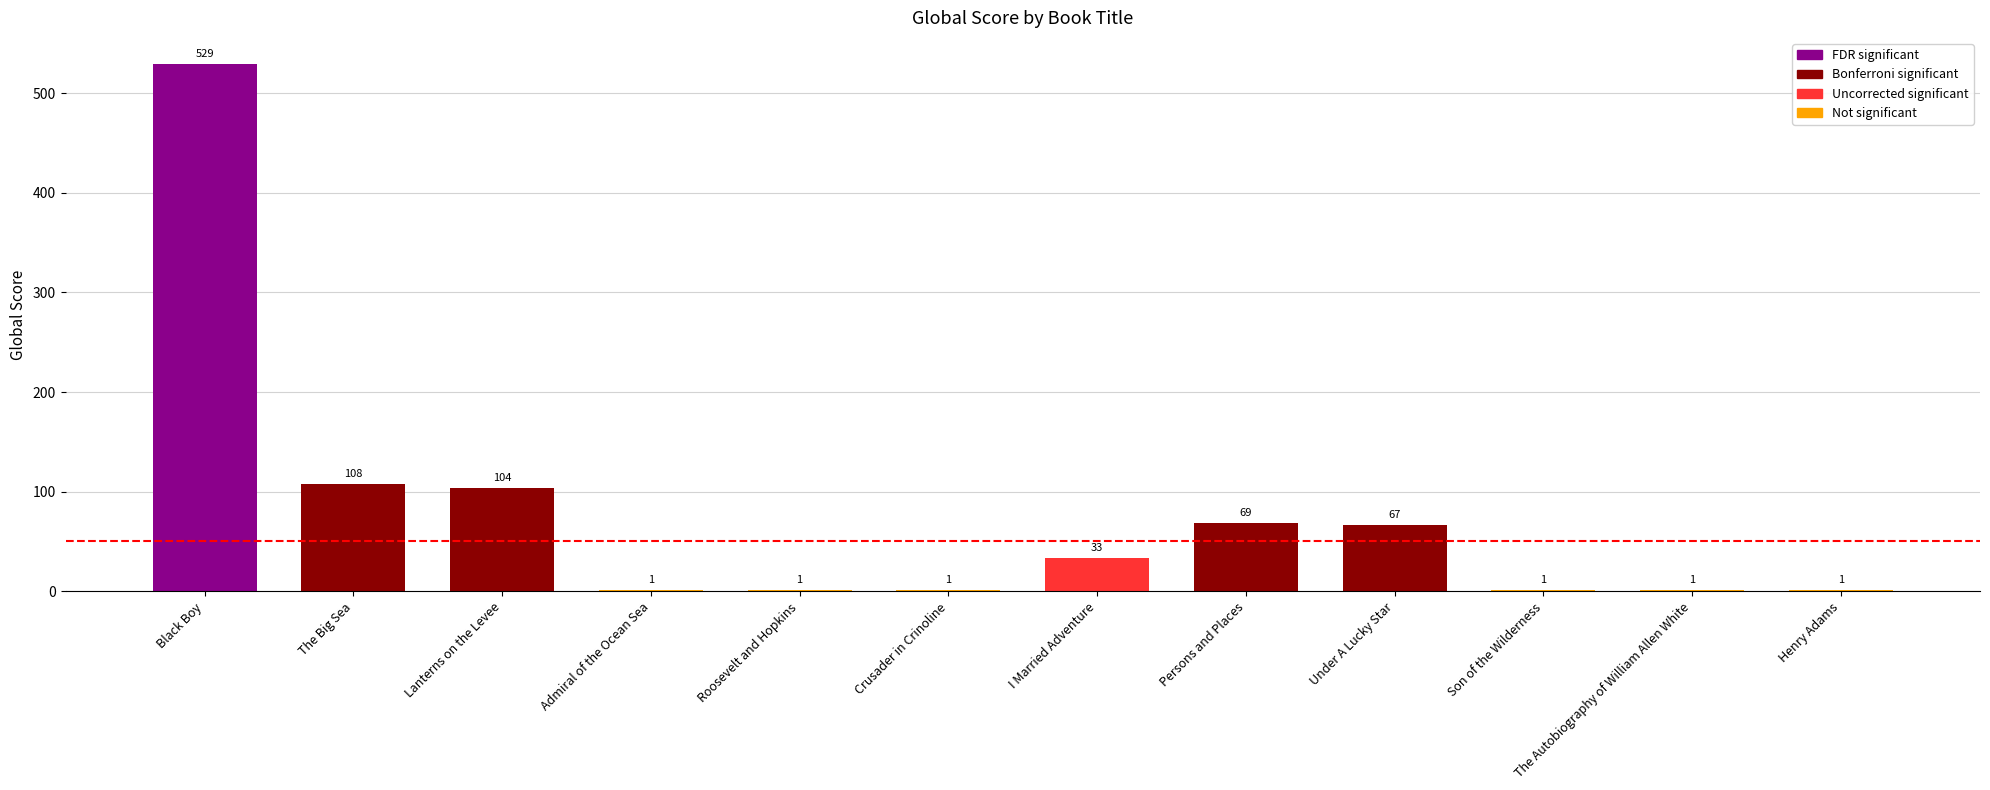

What is the greatest value displayed?

529